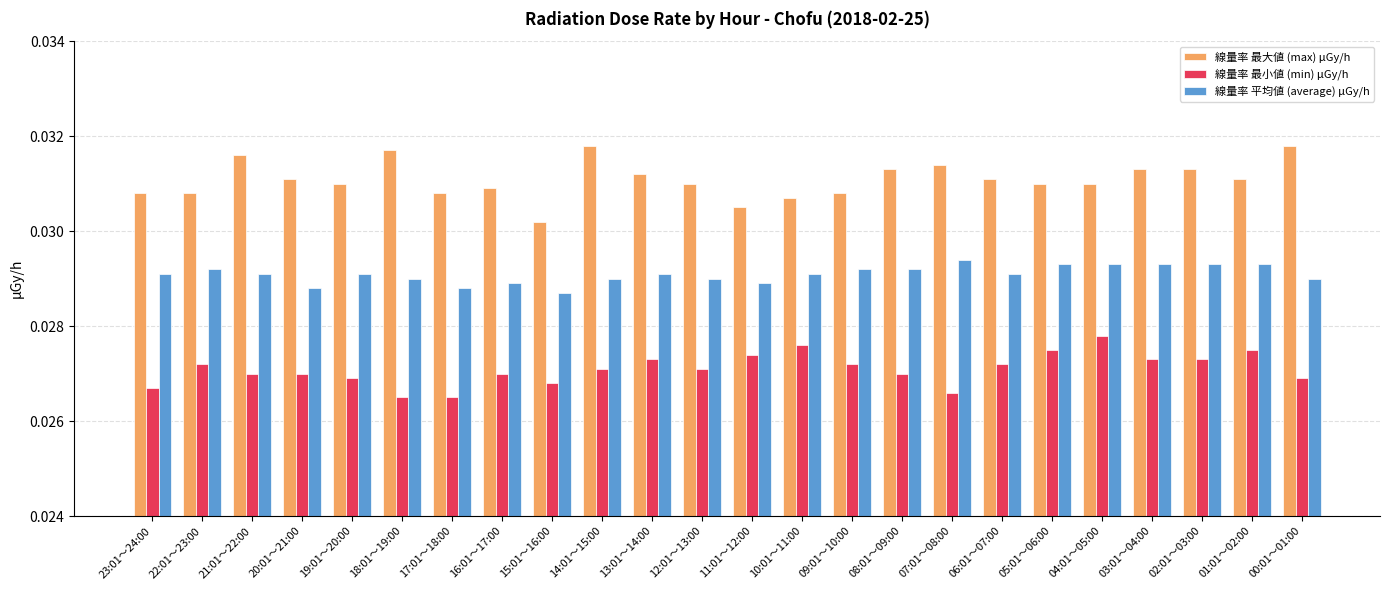

Rank the series at 21:01～22:00 from highest to lowest value.

線量率 最大値 (max) μGy/h, 線量率 平均値 (average) μGy/h, 線量率 最小値 (min) μGy/h